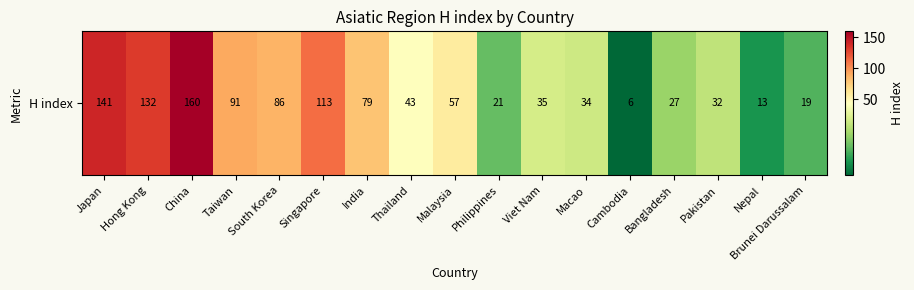

Which has a higher value, India or South Korea?

South Korea